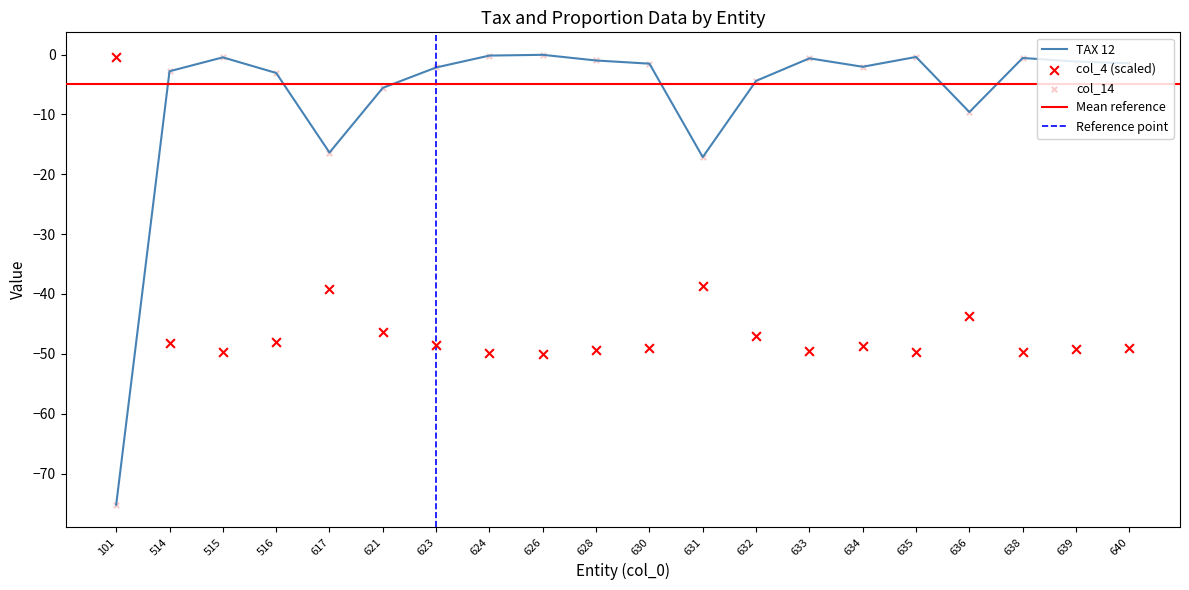

Which series reaches the minimum Y coordinate?

col_4